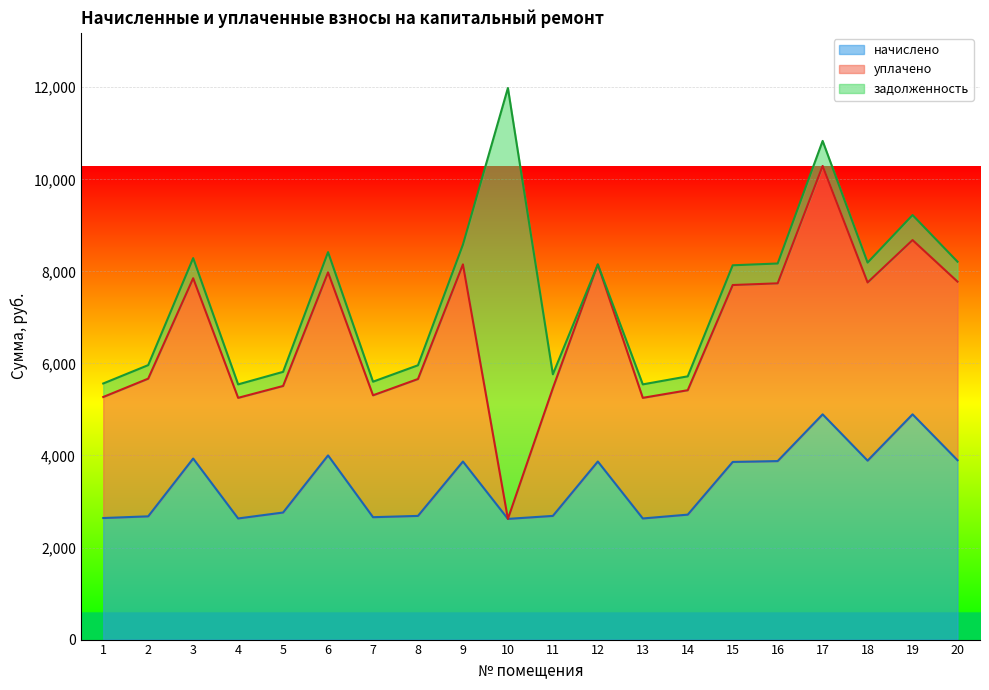

Which series ends up on top after the final intersection of задолженность and начислено?

начислено